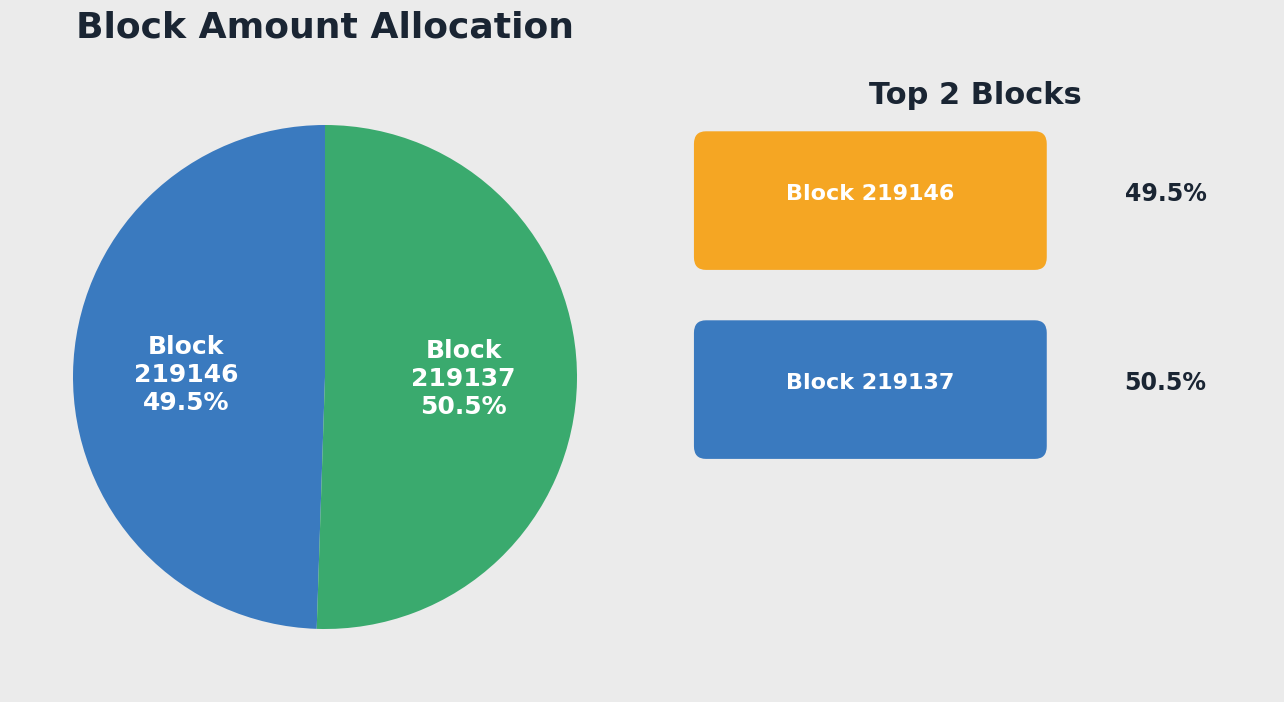

Is 219137 the majority of the pie?

Yes